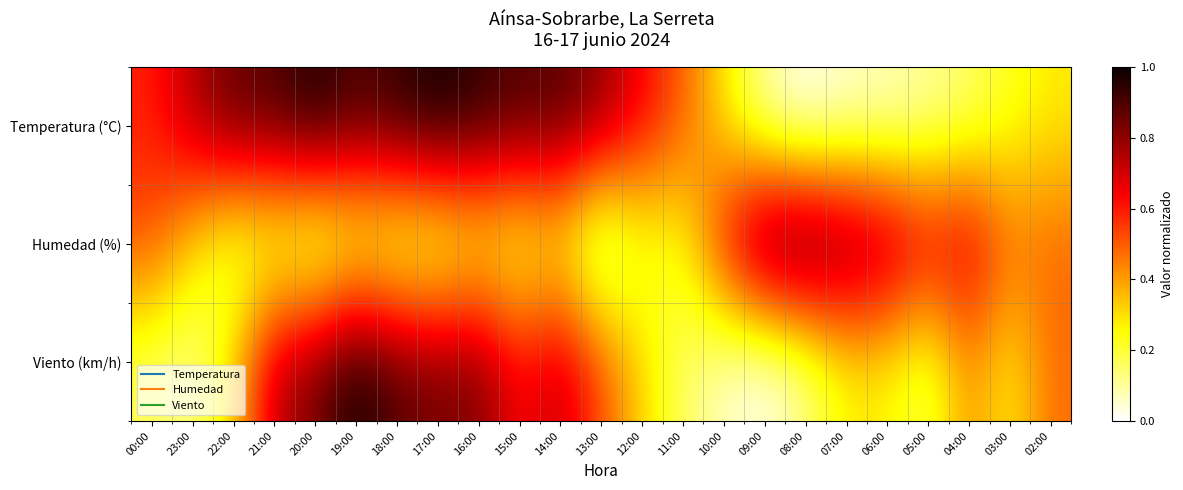

Reading left to right, transcribe all the data shown in this chart.

Temperatura (°C): 00:00=0.6	23:00=0.8	22:00=0.9	21:00=0.9	20:00=1.0	19:00=0.9	18:00=0.9	17:00=1.0	16:00=1.0	15:00=0.9	14:00=0.9	13:00=0.8	12:00=0.6	11:00=0.5	10:00=0.3	09:00=0.1	08:00=0.0	07:00=0.0	06:00=0.1	05:00=0.1	04:00=0.1	03:00=0.2	02:00=0.3
Humedad (%): 00:00=0.5	23:00=0.3	22:00=0.1	21:00=0.1	20:00=0.1	19:00=0.1	18:00=0.1	17:00=0.1	16:00=0.2	15:00=0.2	14:00=0.2	13:00=0.0	12:00=0.2	11:00=0.2	10:00=0.6	09:00=1.0	08:00=1.0	07:00=0.9	06:00=0.8	05:00=0.7	04:00=0.7	03:00=0.5	02:00=0.5
Viento (km/h): 00:00=0.2	23:00=0.1	22:00=0.3	21:00=0.7	20:00=0.8	19:00=1.0	18:00=0.9	17:00=0.8	16:00=0.8	15:00=0.6	14:00=0.7	13:00=0.5	12:00=0.3	11:00=0.2	10:00=0.1	09:00=0.0	08:00=0.1	07:00=0.3	06:00=0.3	05:00=0.2	04:00=0.4	03:00=0.3	02:00=0.5